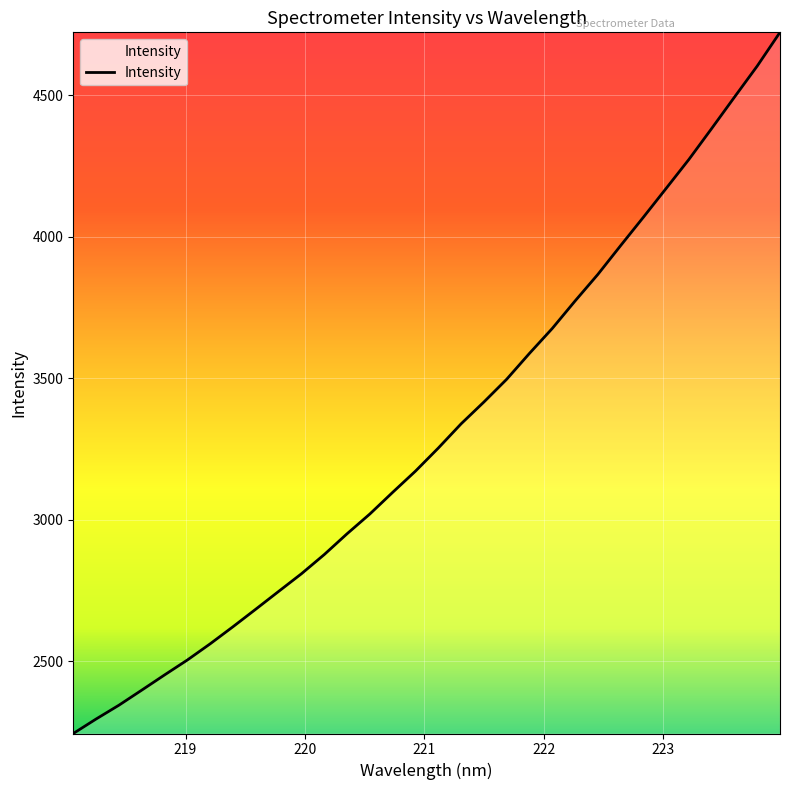

What is the greatest value displayed?

4722.4